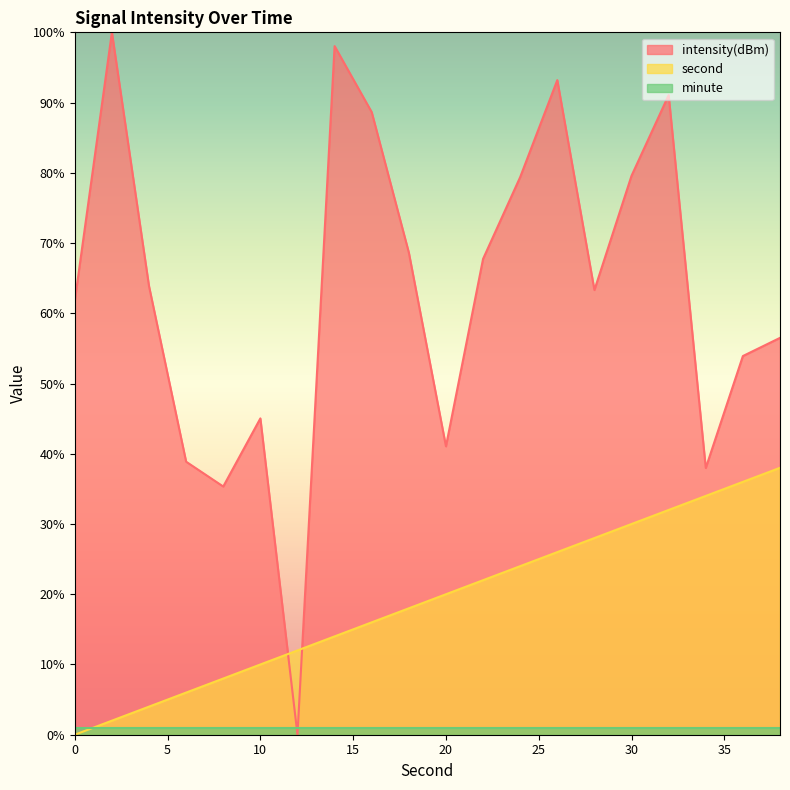

Is the value of second at 34 greater than the value of intensity(dBm) at 28?

No